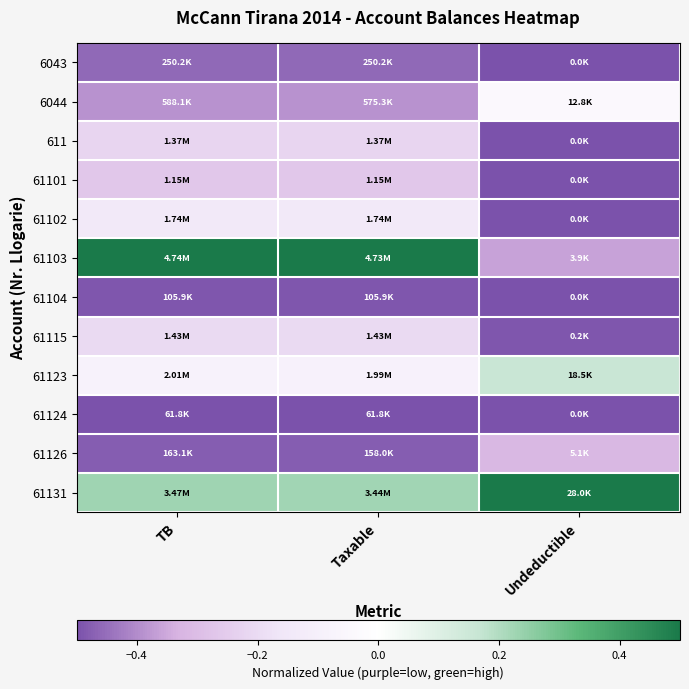

Reading left to right, extract all data points from this chart.

6043: TB=-0.5	Taxable=-0.5	Undeductible=-0.5
6044: TB=-0.4	Taxable=-0.4	Undeductible=-0.0
611: TB=-0.2	Taxable=-0.2	Undeductible=-0.5
61101: TB=-0.3	Taxable=-0.3	Undeductible=-0.5
61102: TB=-0.1	Taxable=-0.1	Undeductible=-0.5
61103: TB=0.5	Taxable=0.5	Undeductible=-0.4
61104: TB=-0.5	Taxable=-0.5	Undeductible=-0.5
61115: TB=-0.2	Taxable=-0.2	Undeductible=-0.5
61123: TB=-0.1	Taxable=-0.1	Undeductible=0.2
61124: TB=-0.5	Taxable=-0.5	Undeductible=-0.5
61126: TB=-0.5	Taxable=-0.5	Undeductible=-0.3
61131: TB=0.2	Taxable=0.2	Undeductible=0.5